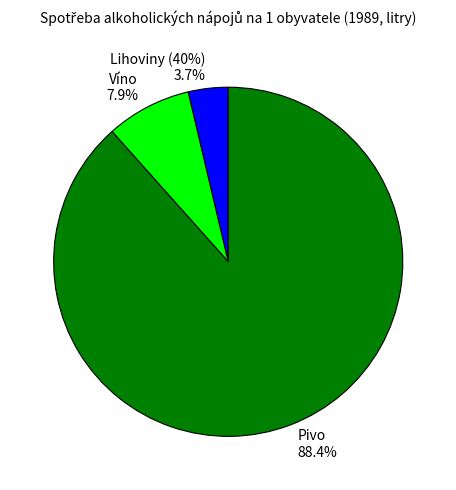

How many slices are in this pie chart?

3